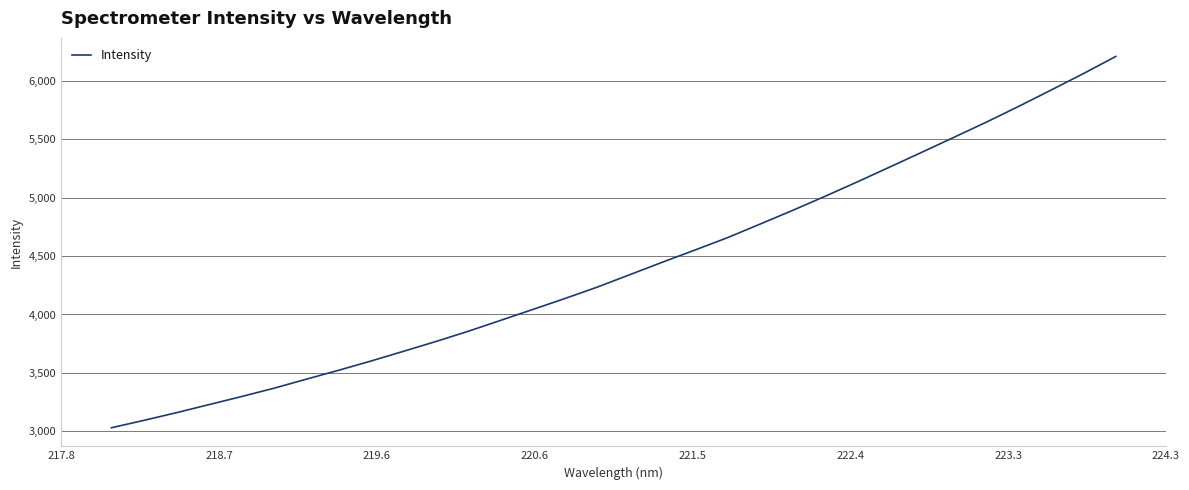

What is the greatest value displayed?

6209.6